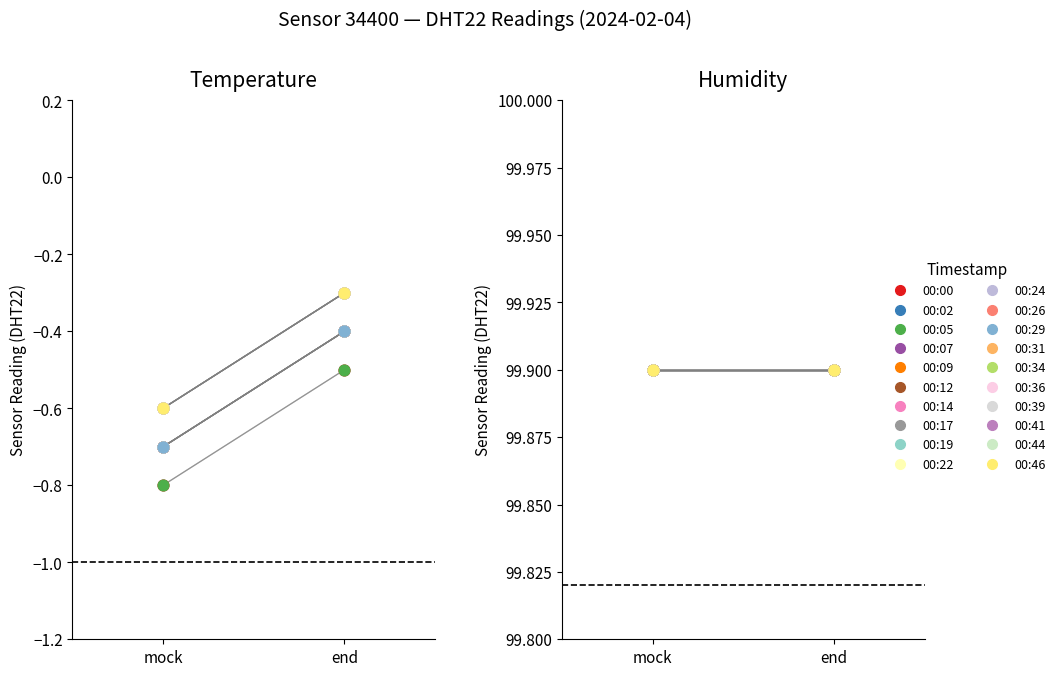

Is the value of temperature at 00:24 greater than the value of humidity at 00:14?

No